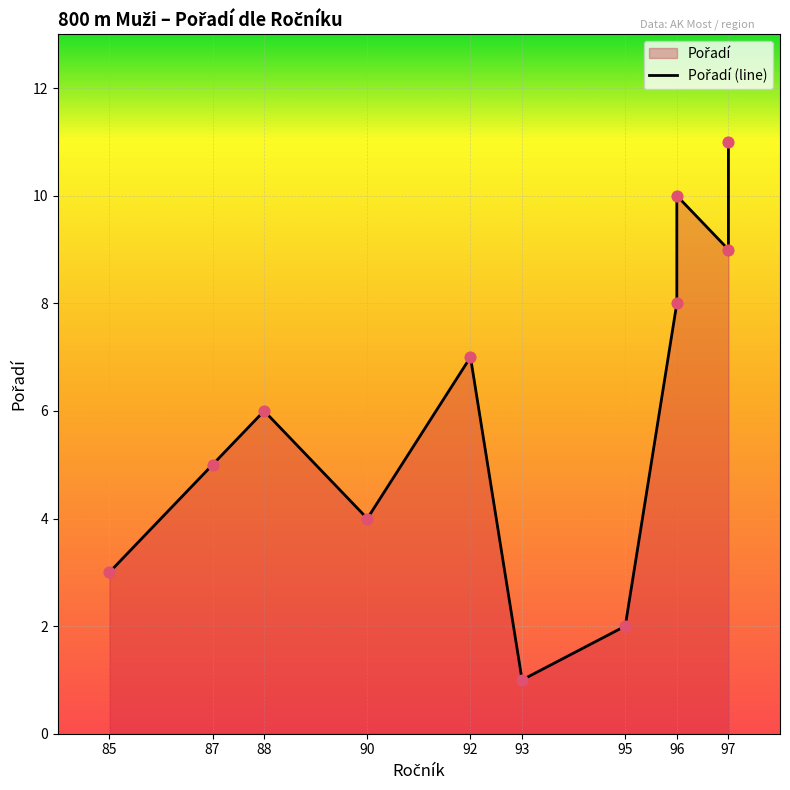

What is the change in value from 95 to 87?

+3